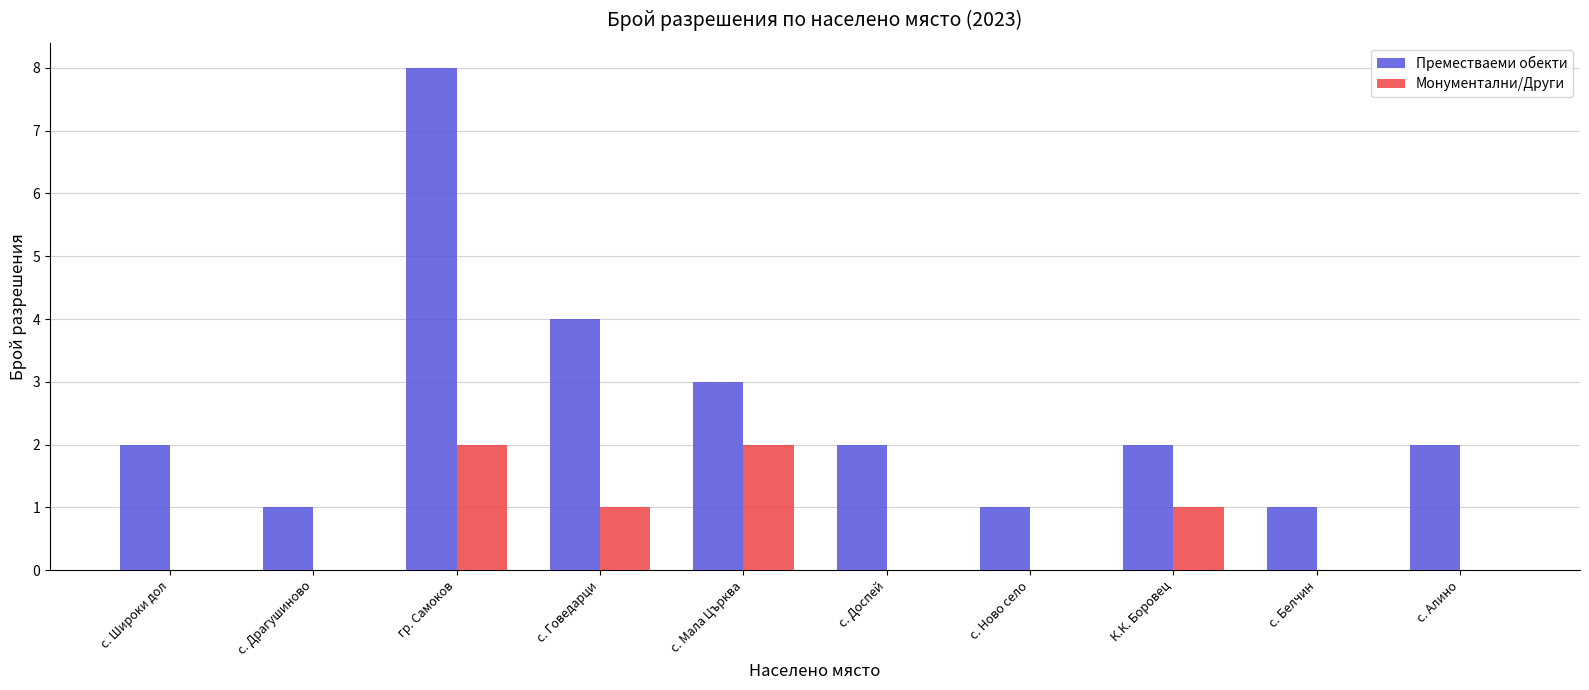

Which series changed the most between с. Широки дол and с. Говедарци?

Преместваеми обекти